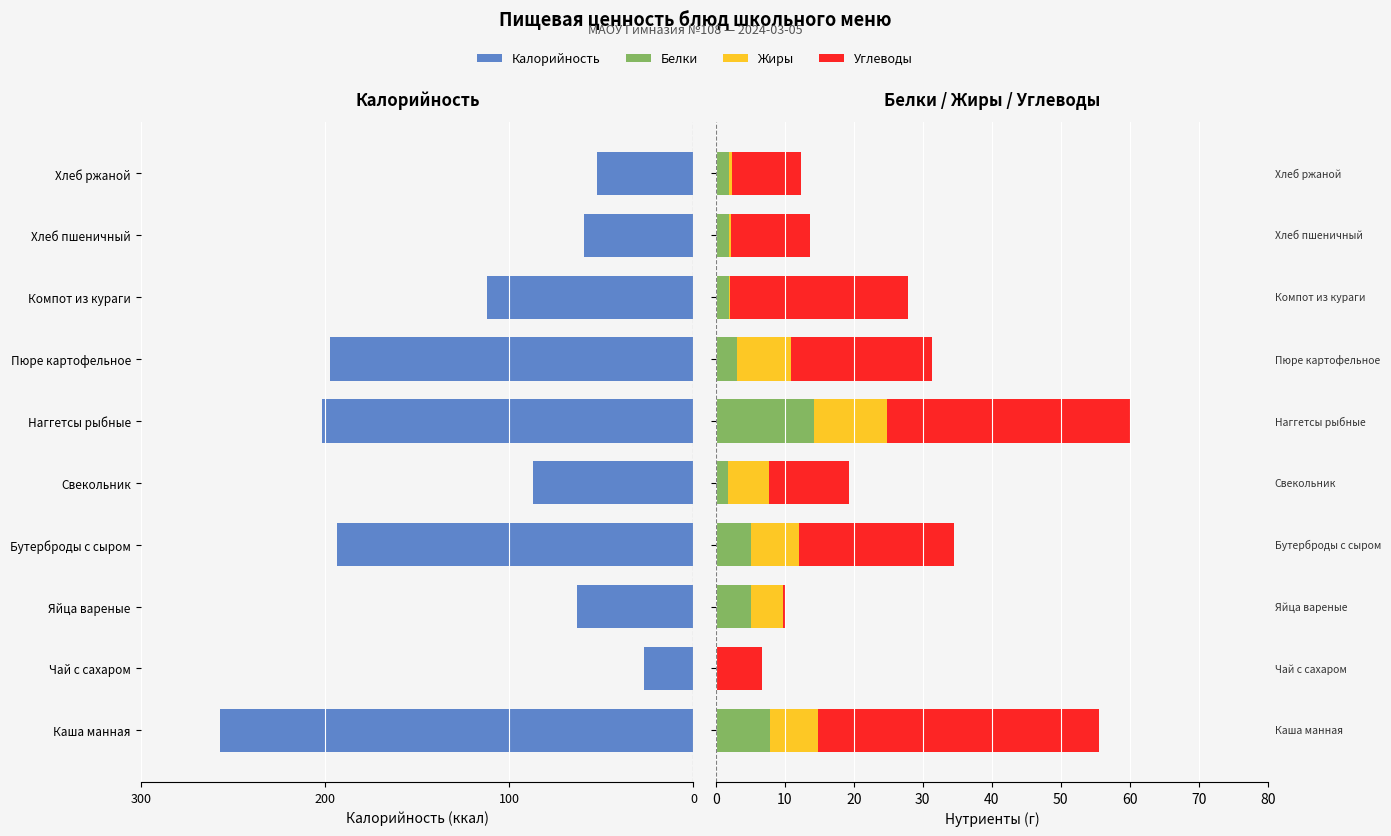

Is it true that Калорийность equals -309.3 at Наггетсы рыбные?

False